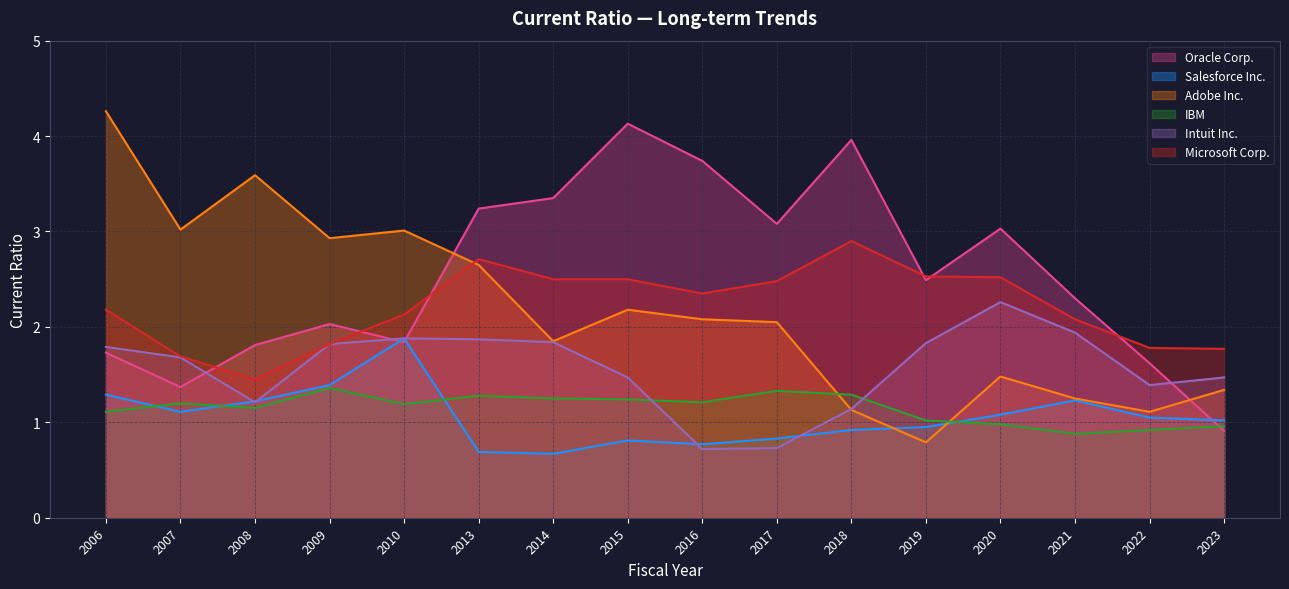

Is it true that Oracle Corp. equals 3.0 at 2020?

True